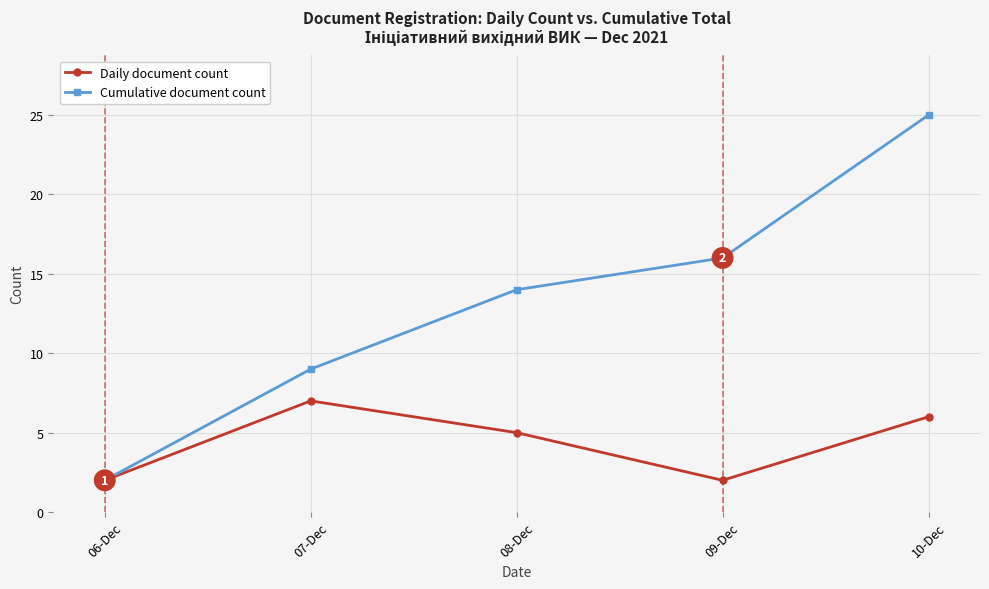

Count the number of data series in this chart.

2